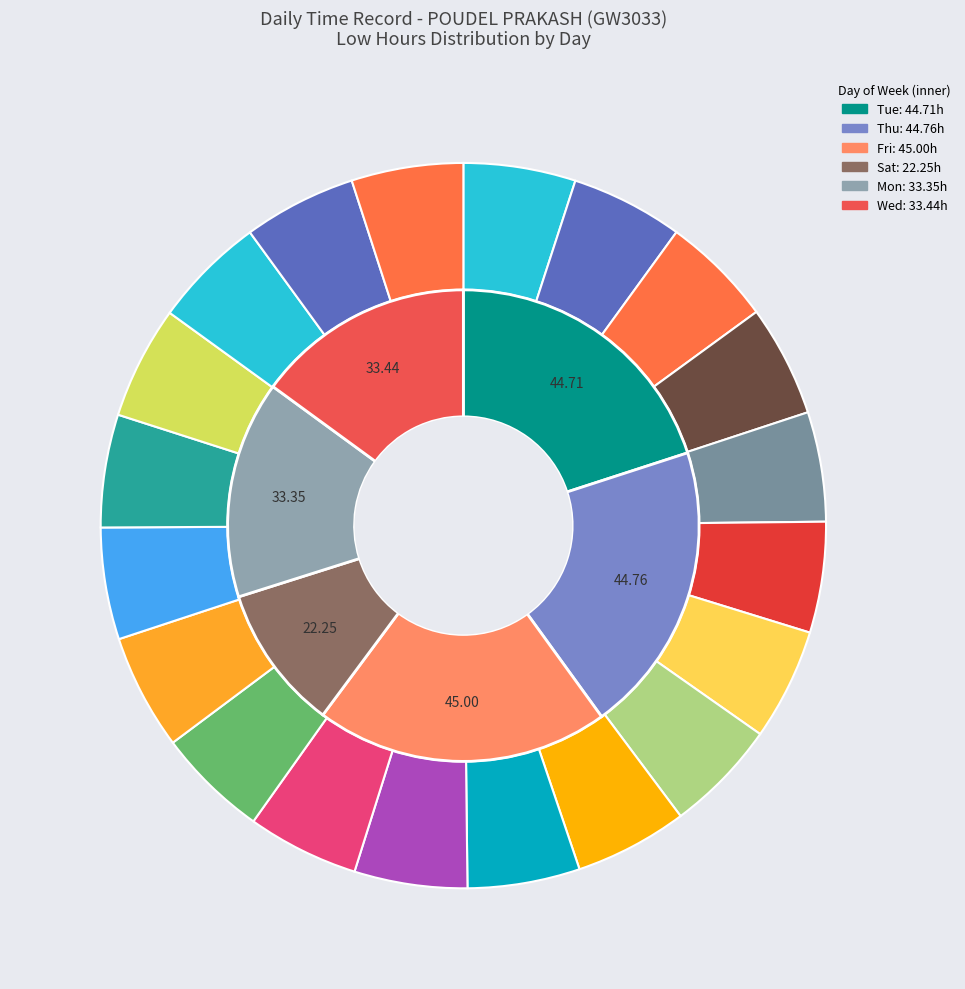

What percentage is NOT represented by 30-Sat?

95.0%